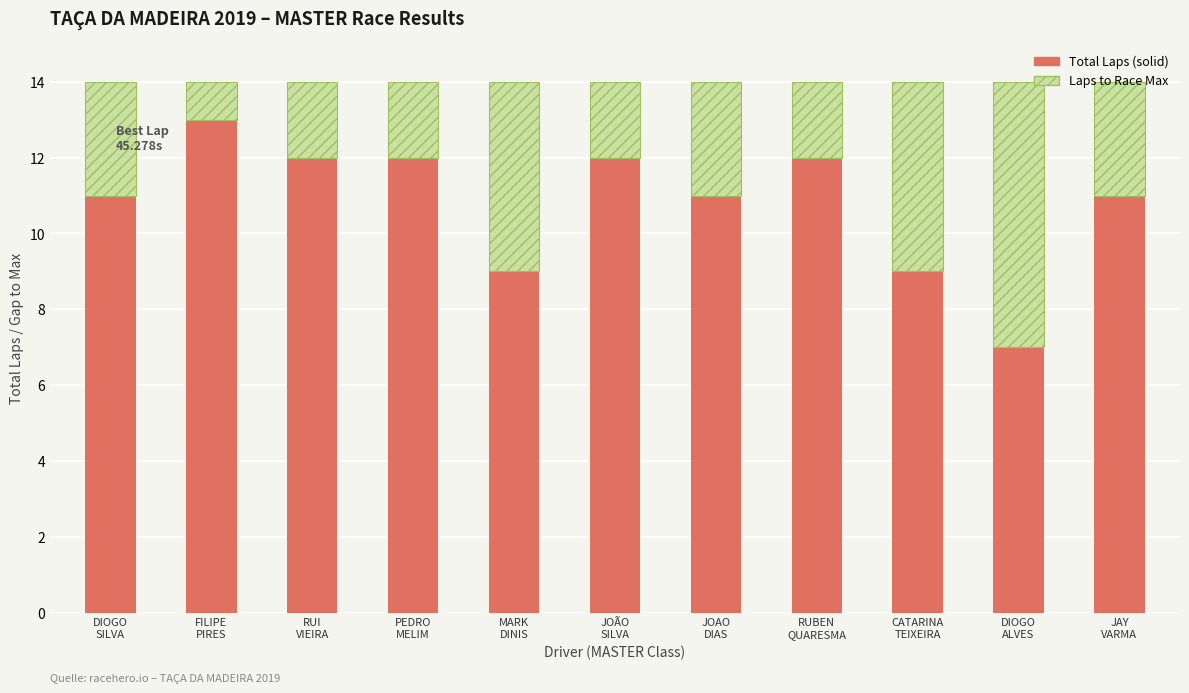

Are the bars grouped side by side (vs. stacked)?

No